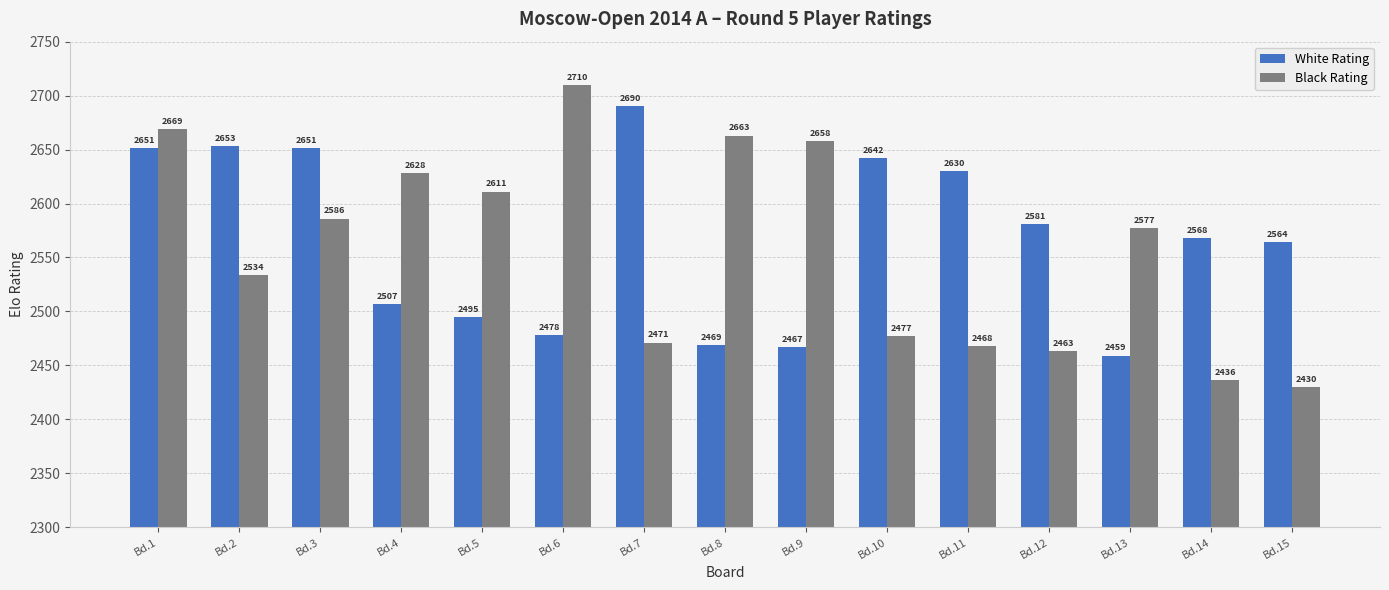

True or false: White Rating has a value of 1619 at Bd.12.

False